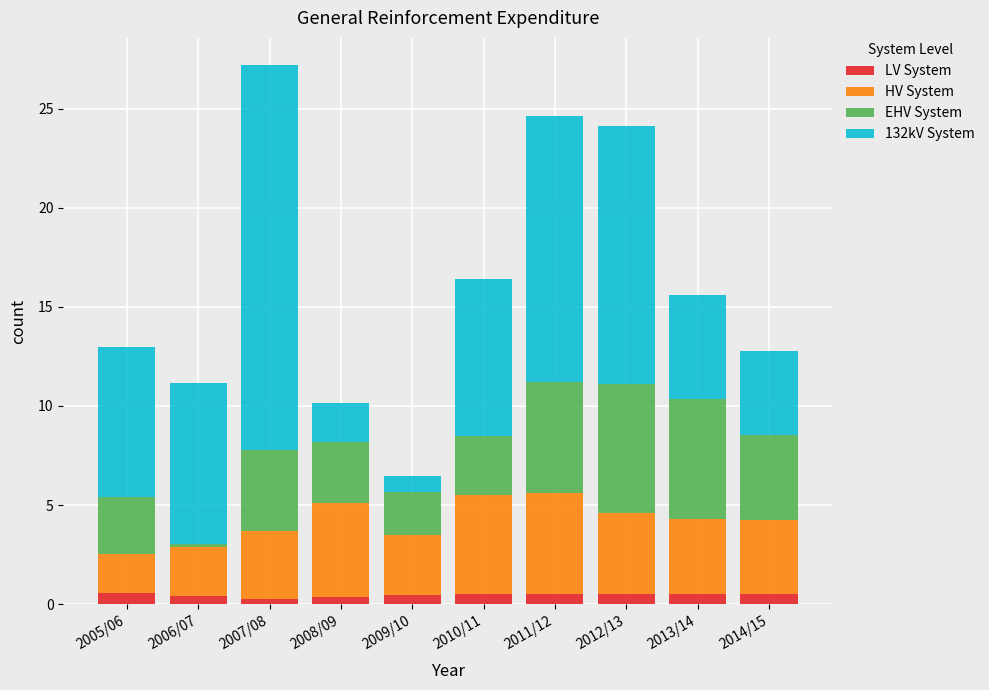

What is the sum of all LV System values?

4.6